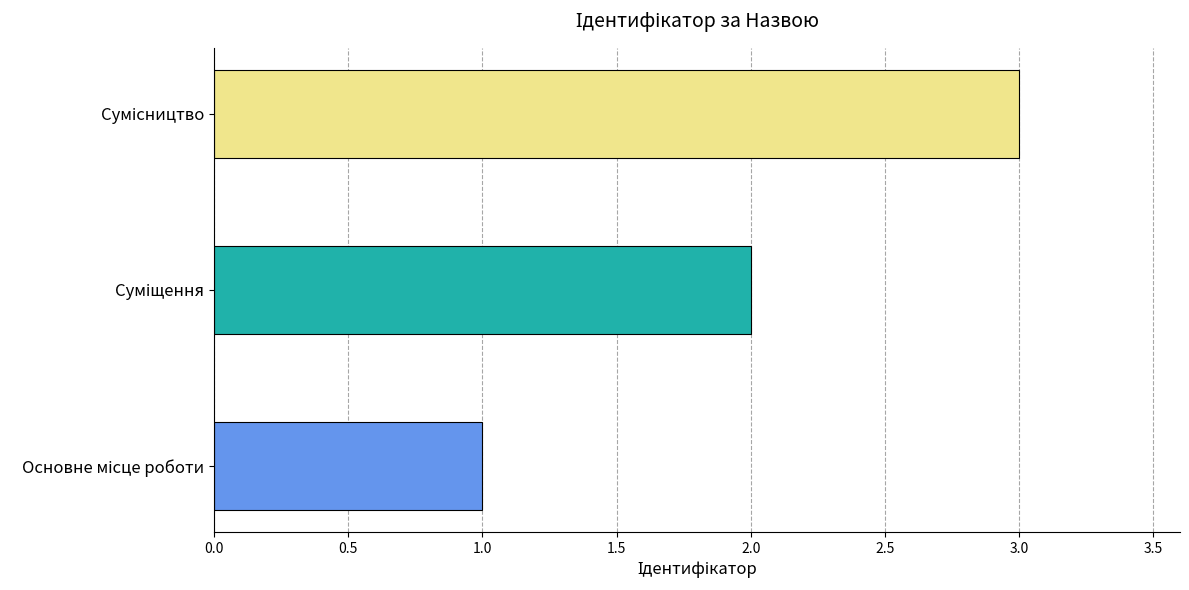

Which has a higher value, Суміщення or Сумісництво?

Сумісництво